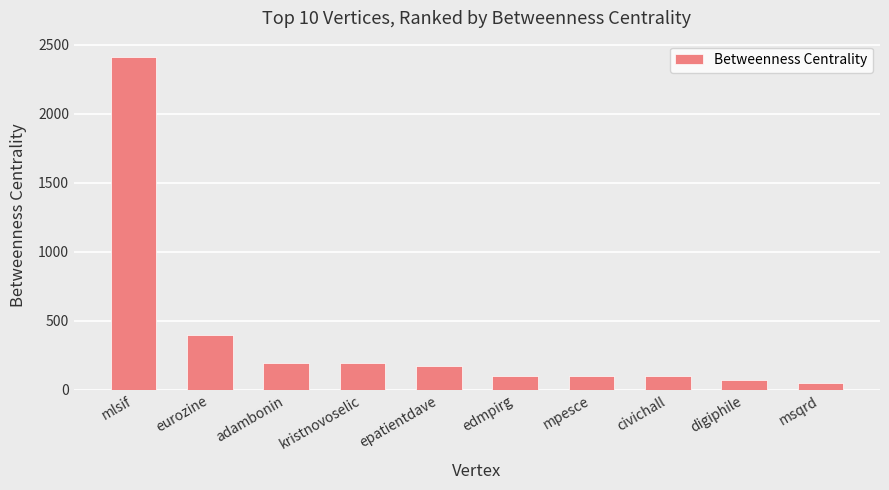

What is the difference between the maximum and minimum values?

2360.5